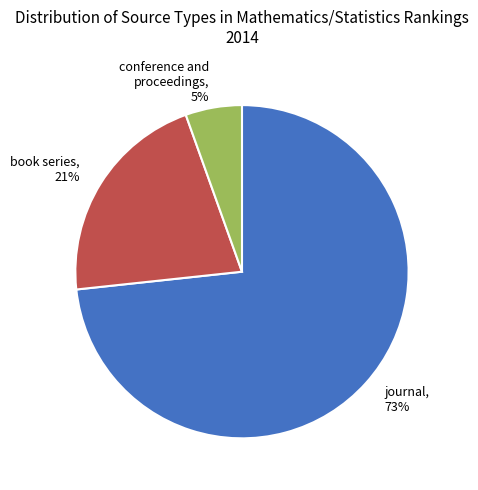

Which slice is the smallest?

conference and proceedings